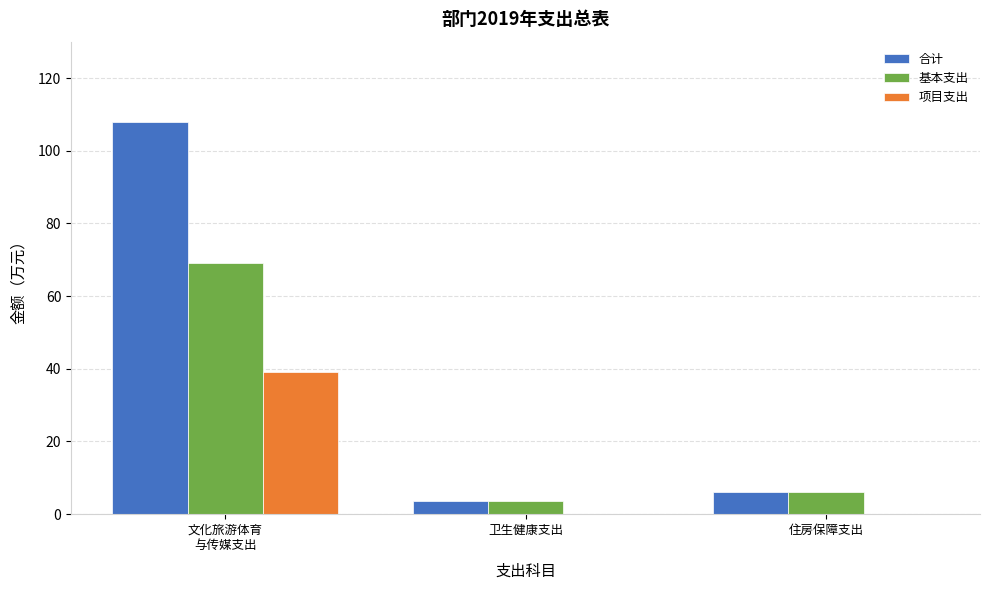

What is the approximate value of 基本支出 at 住房保障支出?

6.0